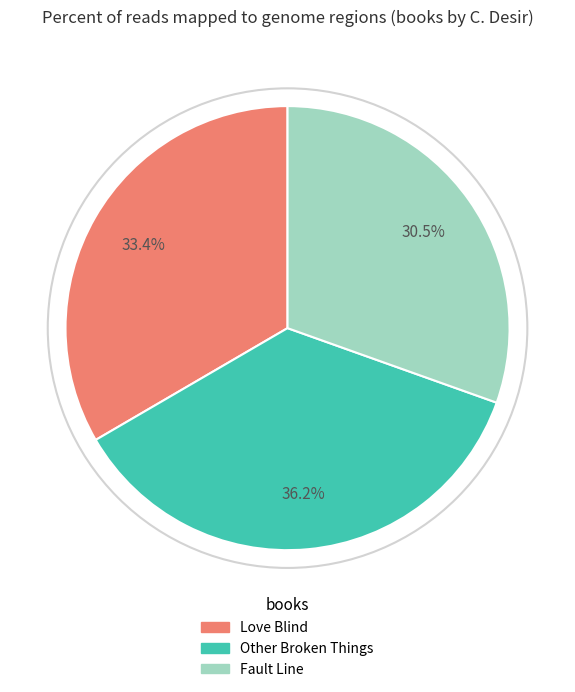

Which slice is the largest?

Other Broken Things